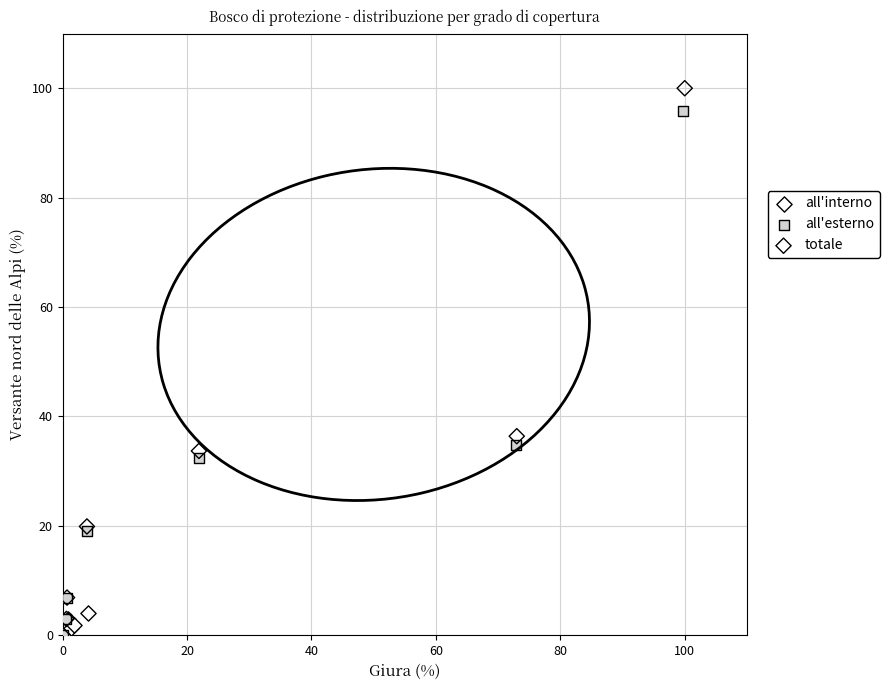

Which series has the largest Y range (max minus min)?

totale